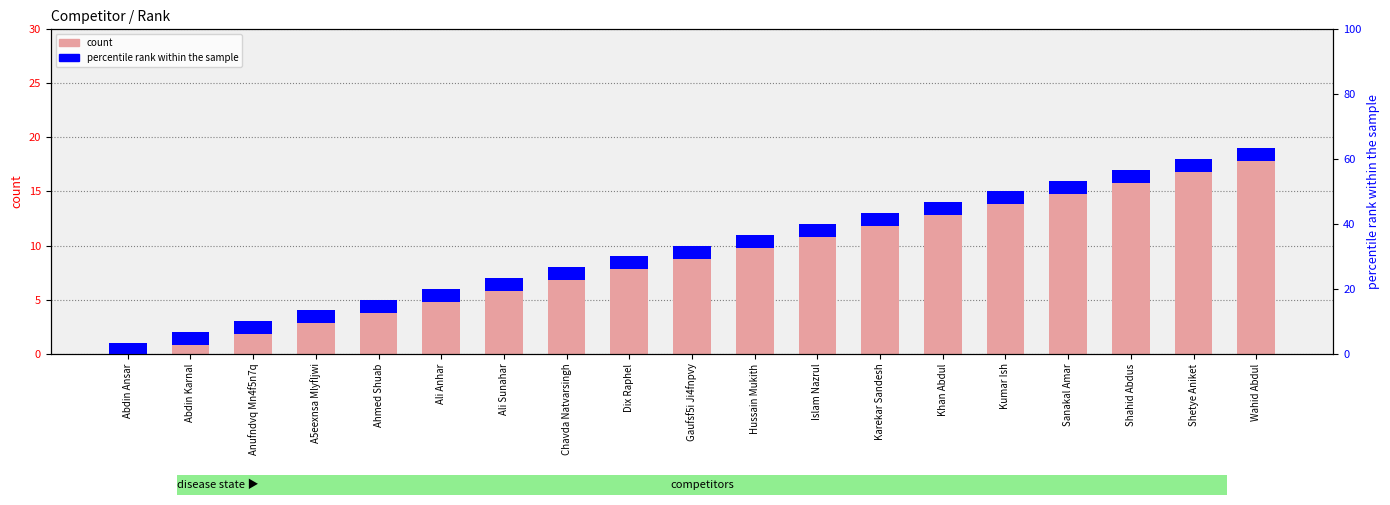

What is the minimum value for percentile rank within the sample?

1.2